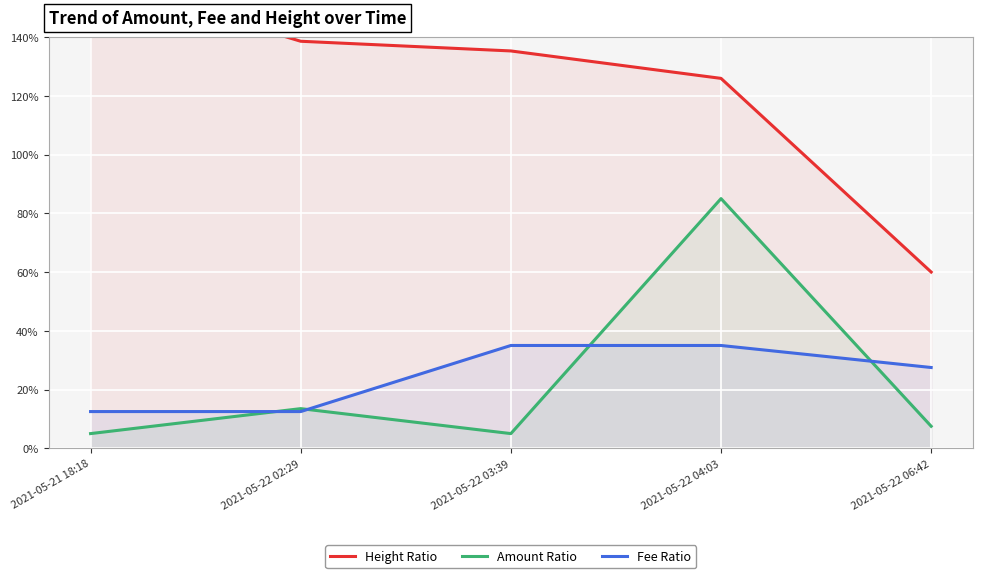

At which label does Fee Ratio reach its minimum?

2021-05-21 18:18